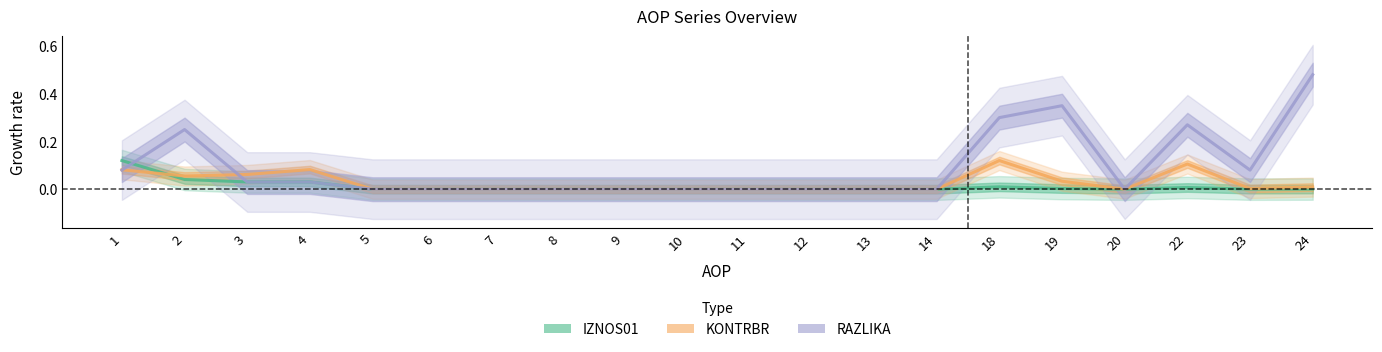

At which category does IZNOS01 reach its first local peak?

18